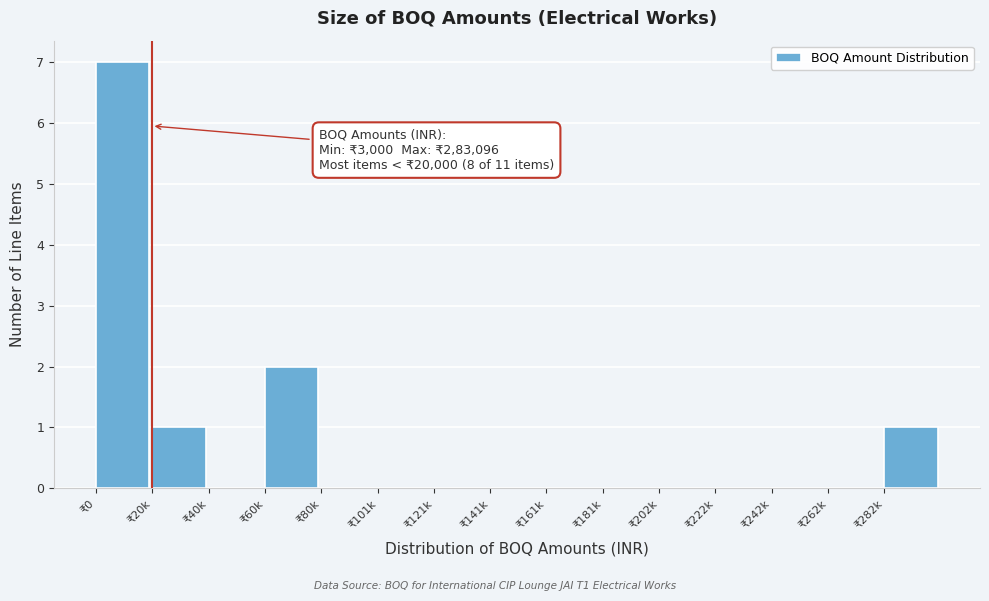

Reading left to right, list all the values displayed in this chart.

₹0=7	₹20k=1	₹40k=0	₹60k=2	₹80k=0	₹101k=0	₹121k=0	₹141k=0	₹161k=0	₹181k=0	₹202k=0	₹222k=0	₹242k=0	₹262k=0	₹282k=1